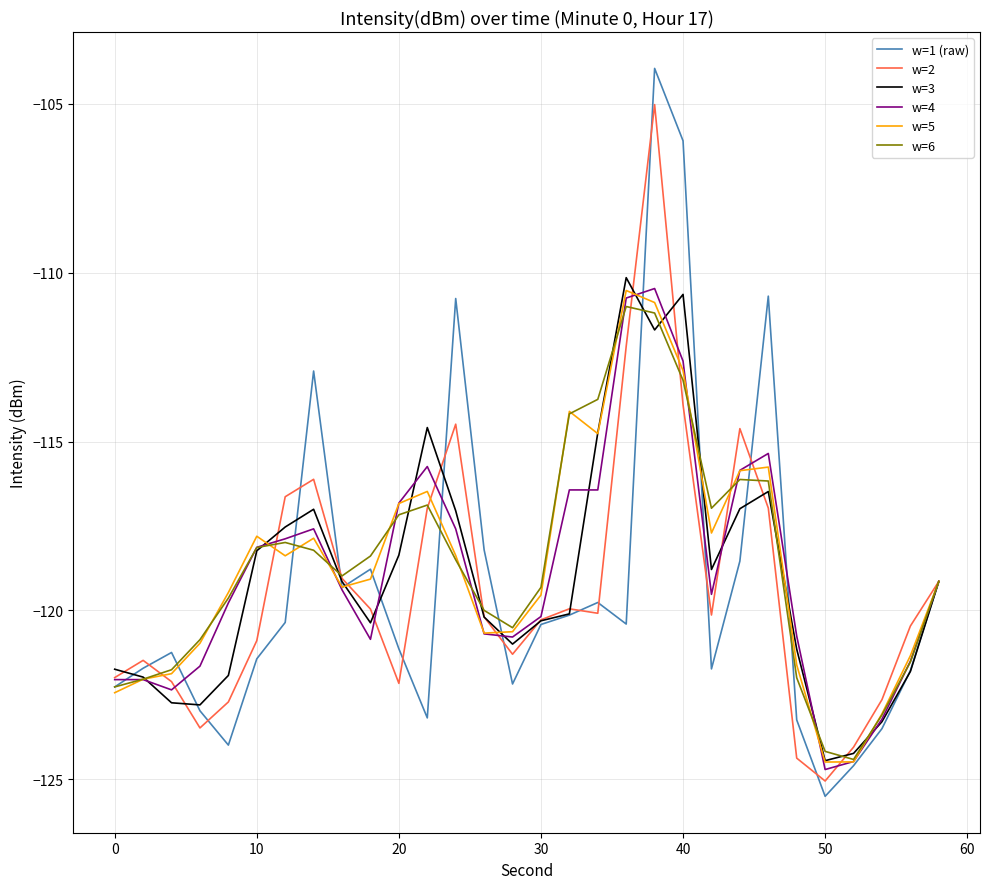

Count the number of categories in the chart.

30